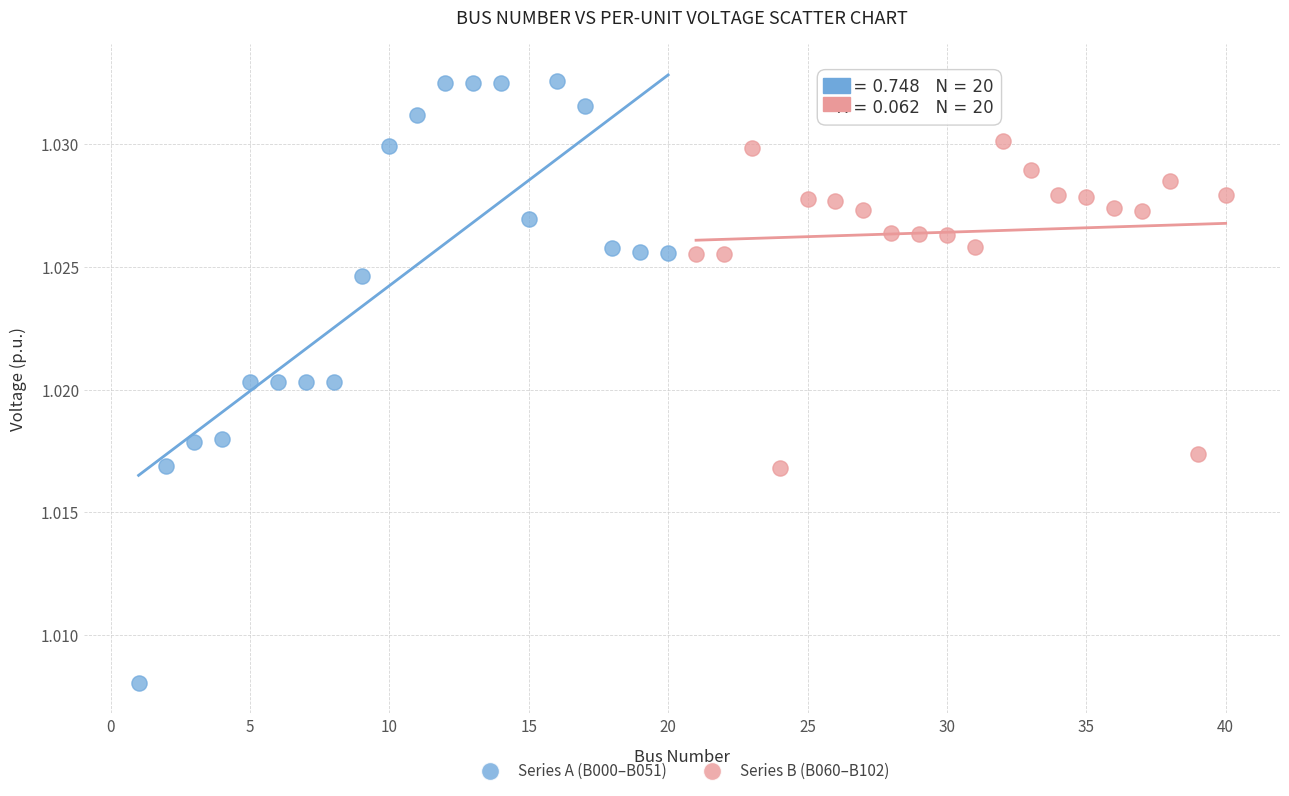

What are all the series names shown in the legend?

Series A (B000–B051), Series B (B060–B102)